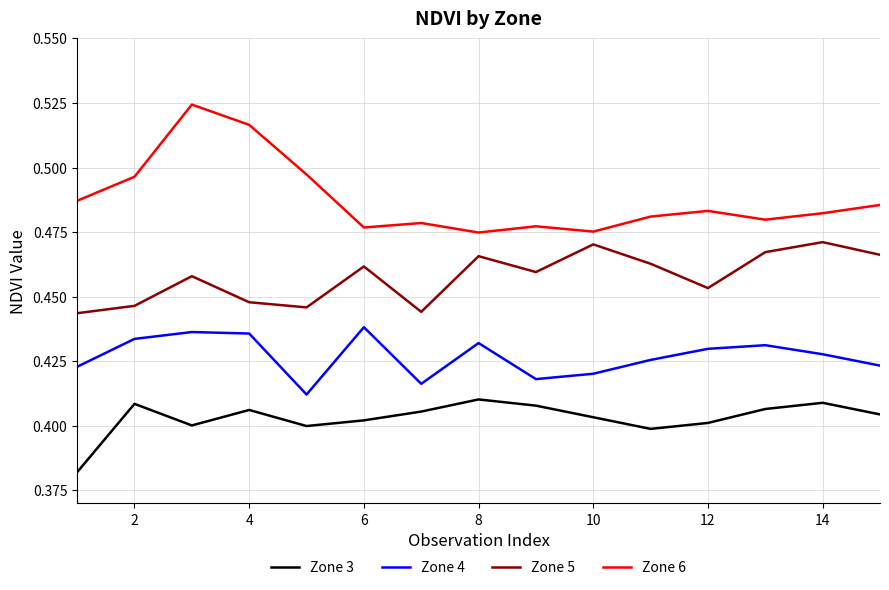

Rank the series by their maximum value, from lowest to highest.

Zone 3, Zone 4, Zone 5, Zone 6